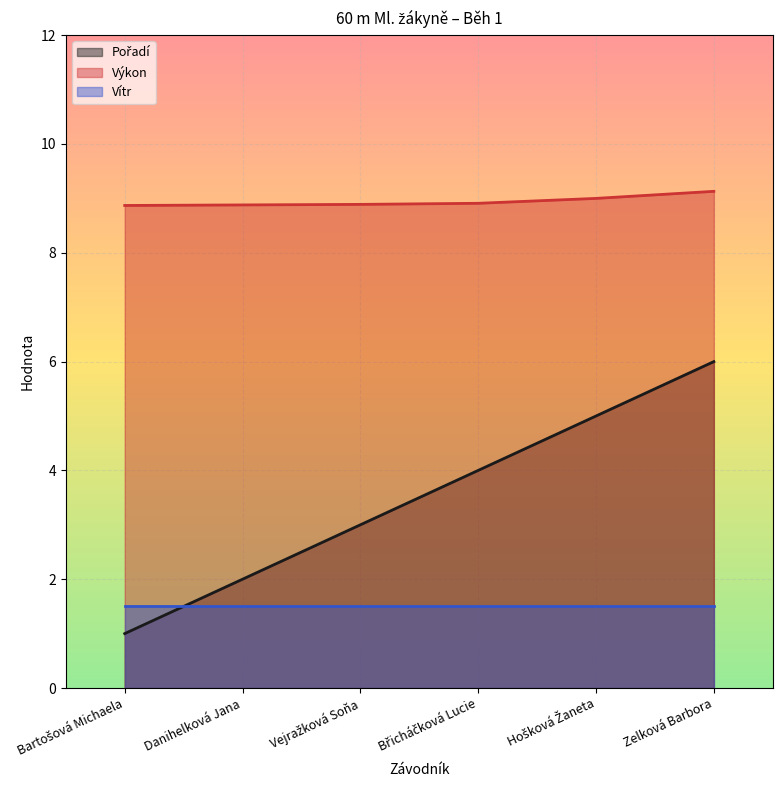

Which series has the largest total across all categories?

Výkon